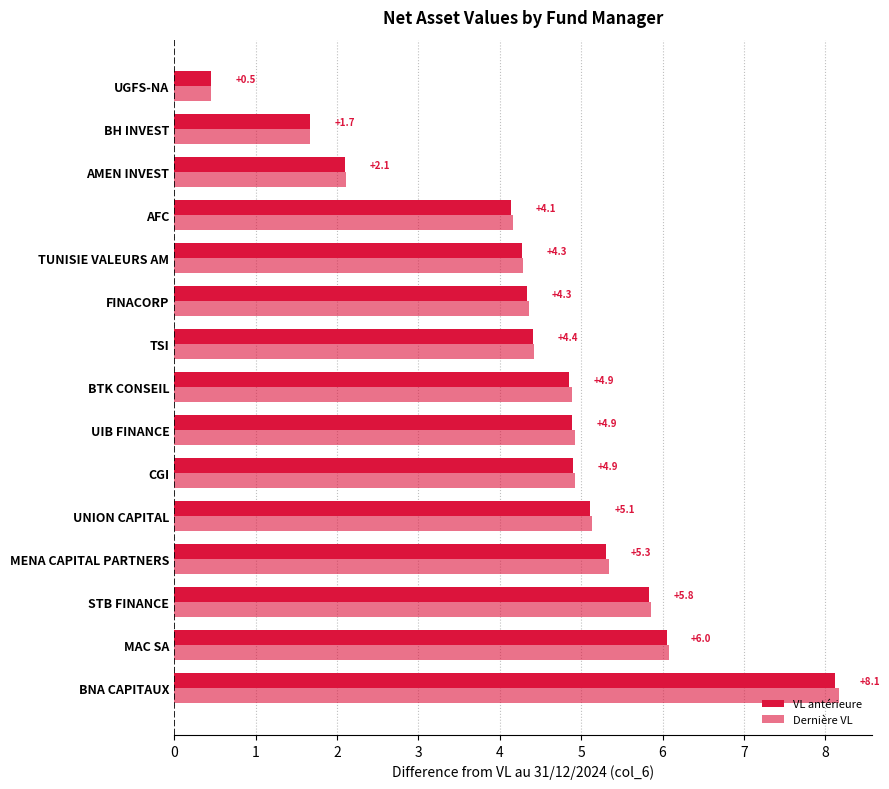

Count the number of categories in the chart.

15